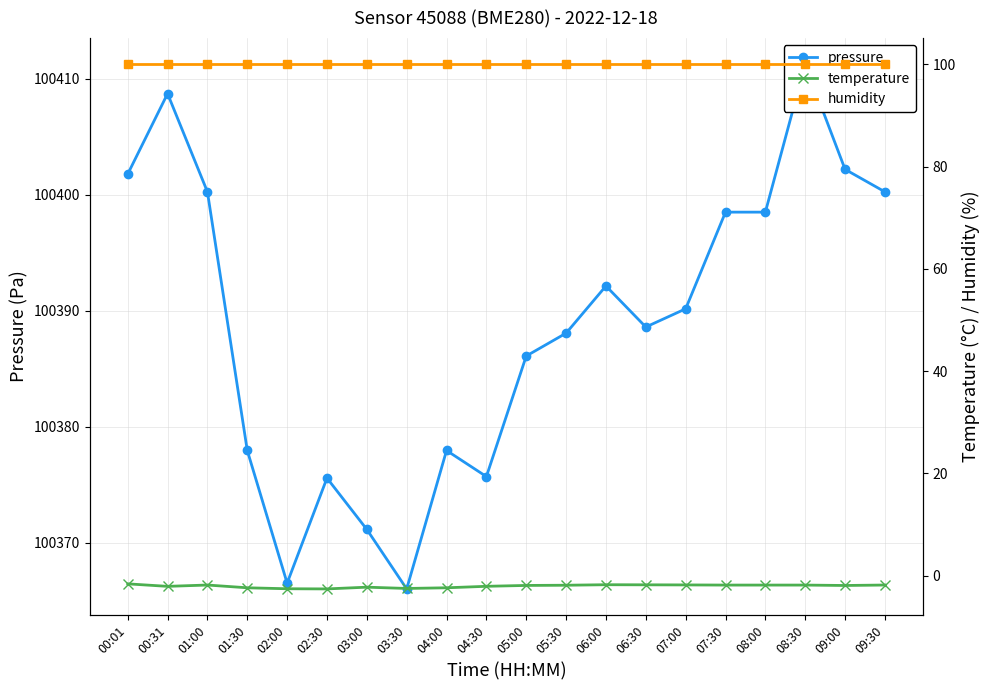

The pressure series shows 149627.3 at 04:30. True or false?

False